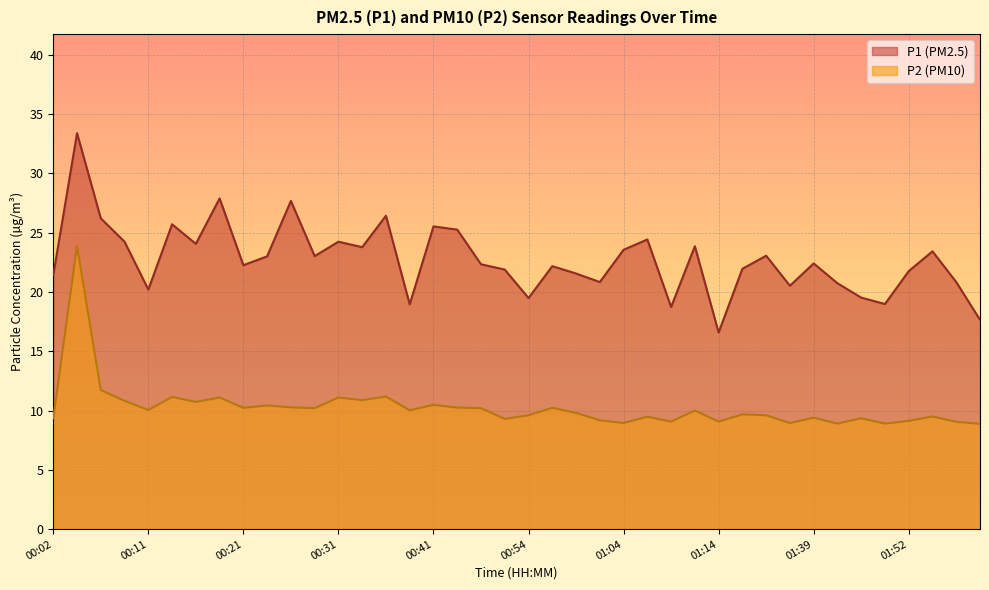

Between 00:29 and 01:44, which series saw the biggest shift?

P1